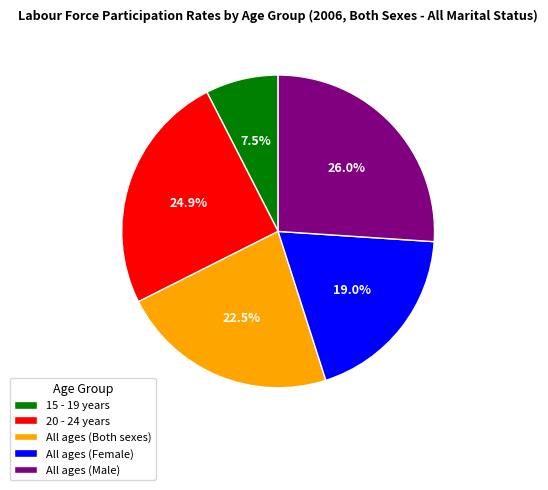

How many segments does this pie chart have?

5